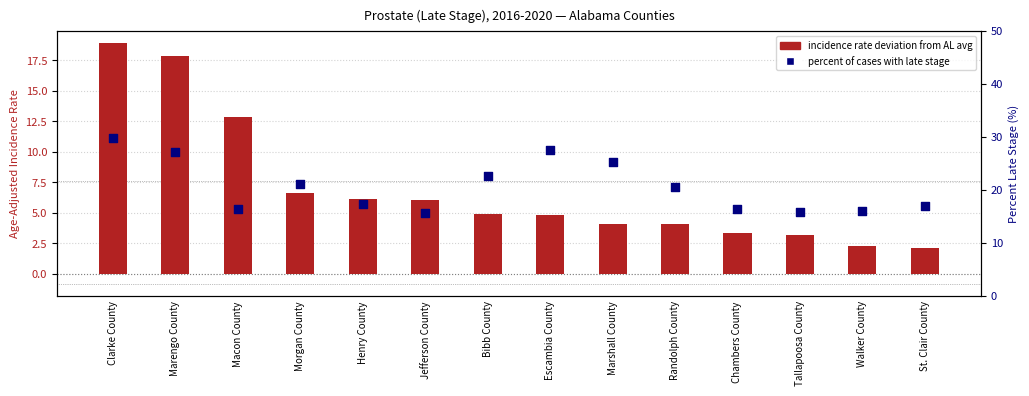

Which series contains the lowest Y value?

incidence rate deviation